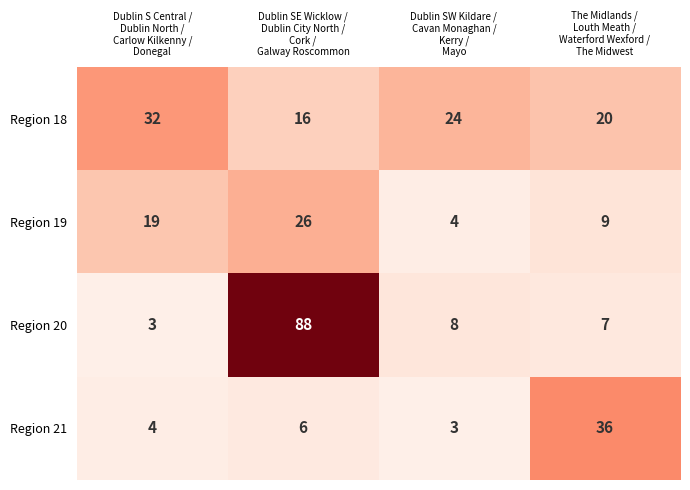

Reading right to left, what are all the values shown in this chart?

Region 18: 20	24	16	32
Region 19: 9	4	26	19
Region 20: 7	8	88	3
Region 21: 36	3	6	4